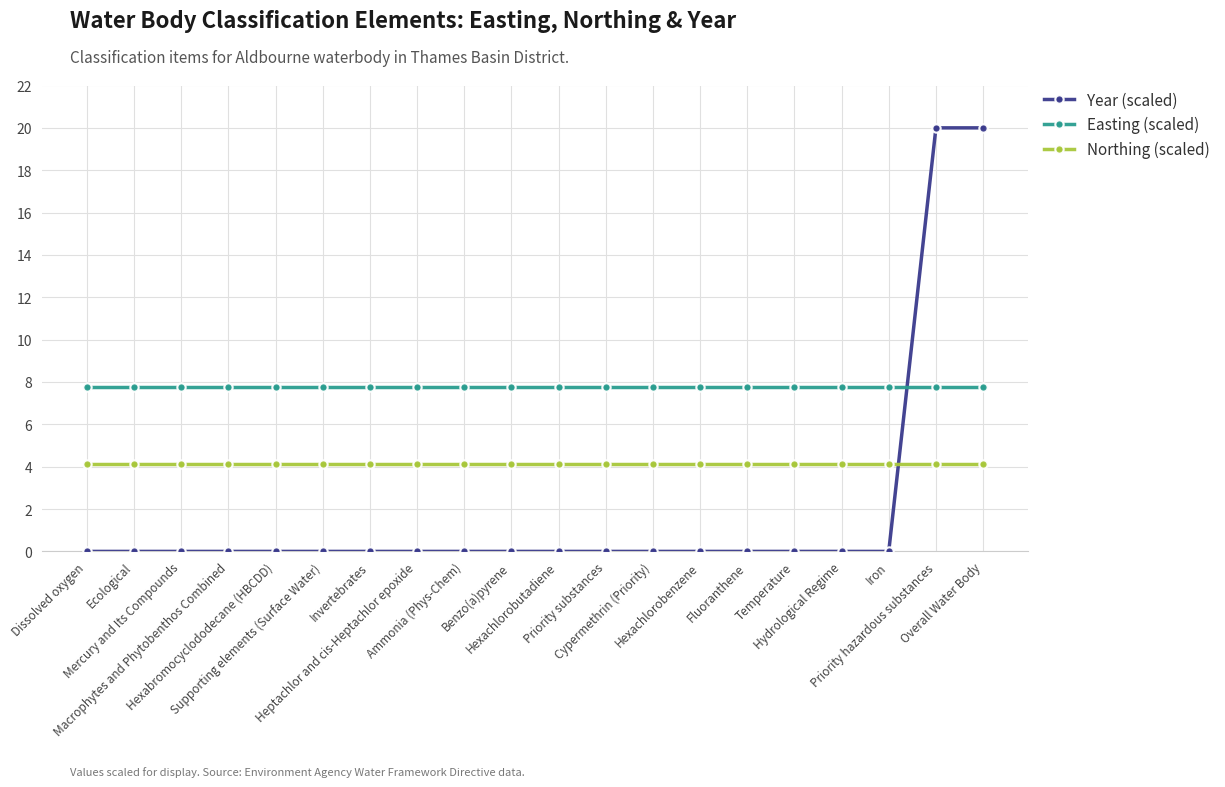

What is the sum of all Easting (scaled) values?

155.2